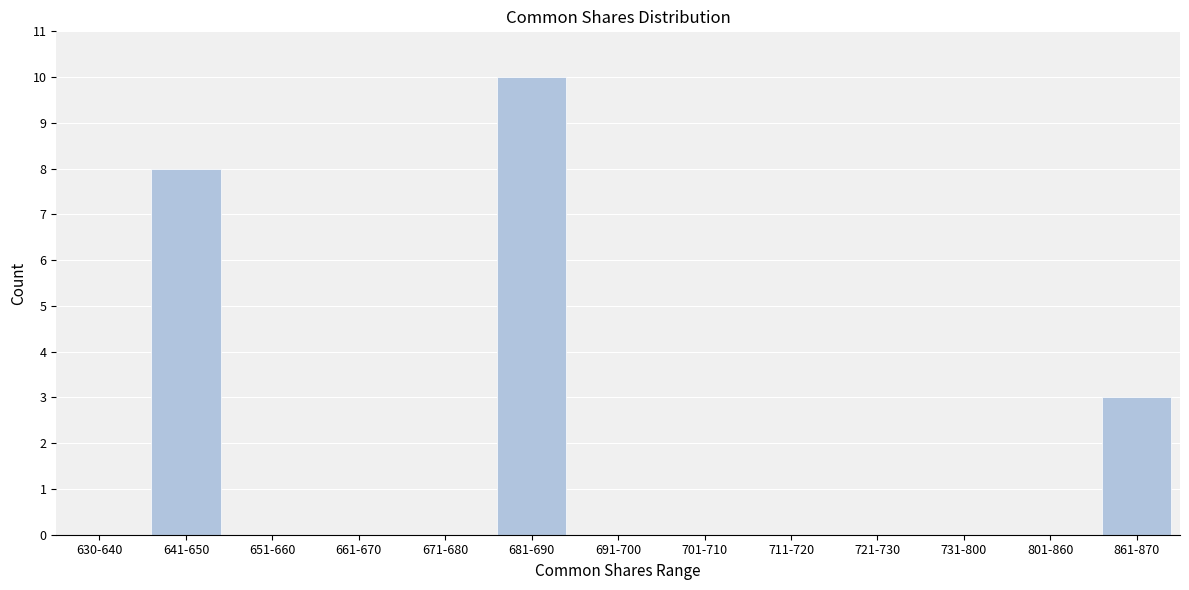

Reading left to right, what are all the values shown in this chart?

630-640=0	641-650=8	651-660=0	661-670=0	671-680=0	681-690=10	691-700=0	701-710=0	711-720=0	721-730=0	731-800=0	801-860=0	861-870=3